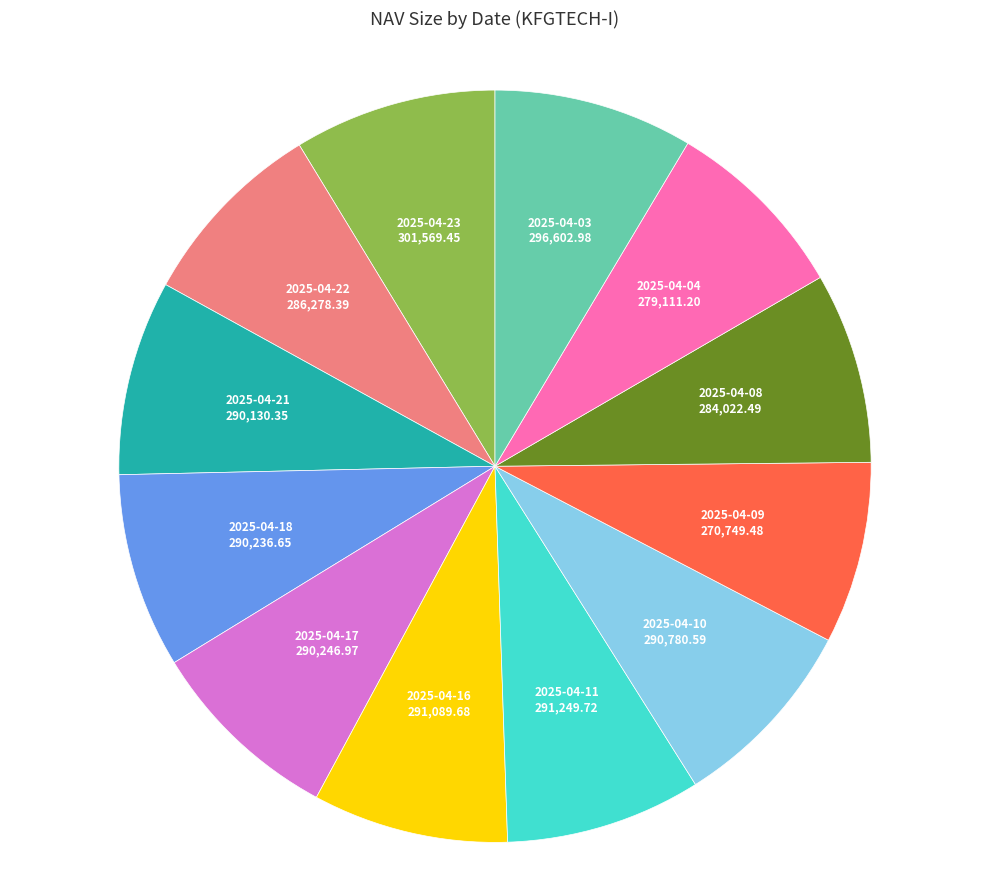

Does any single category account for the majority?

No